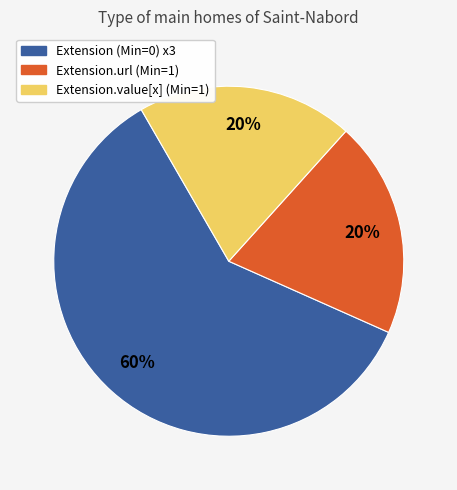

Does any single category account for the majority?

Yes